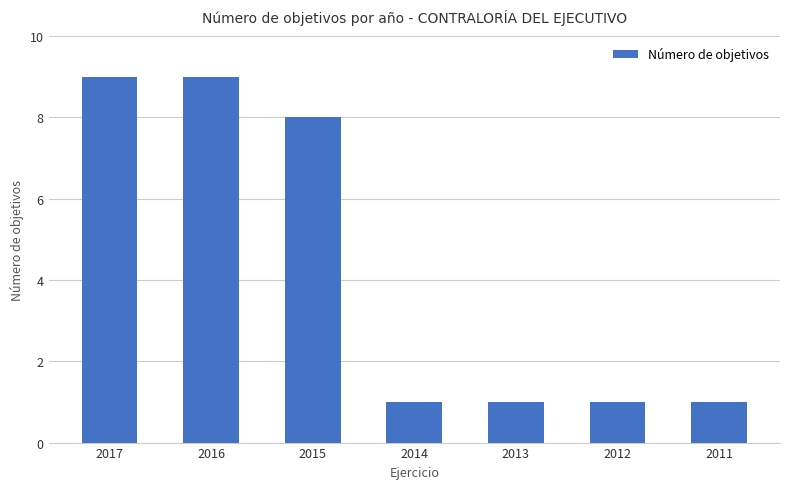

The chart shows a value of 2 at 2012. True or false?

False